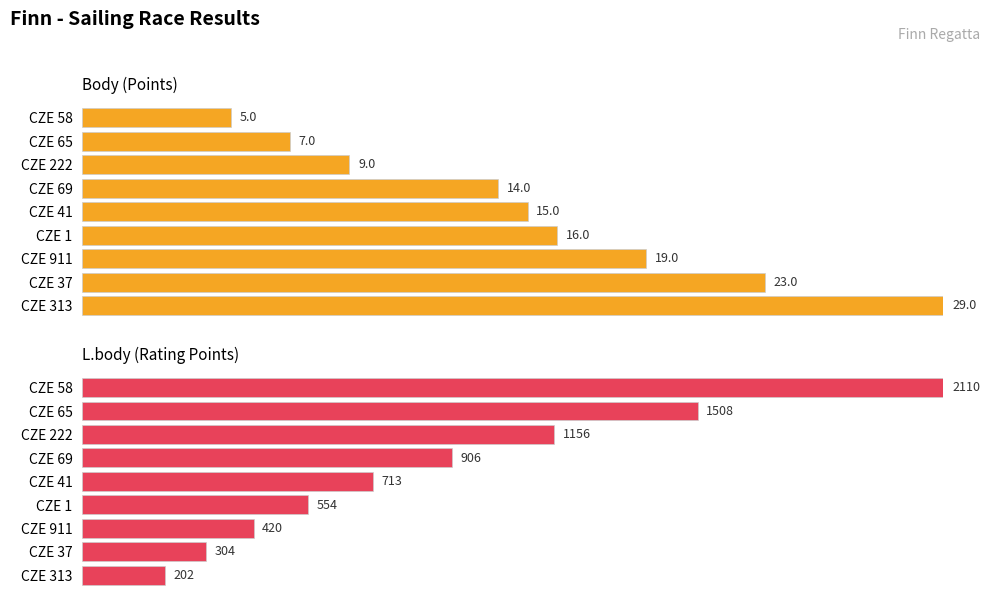

Between CZE 58 and CZE 69, which is larger?

CZE 69